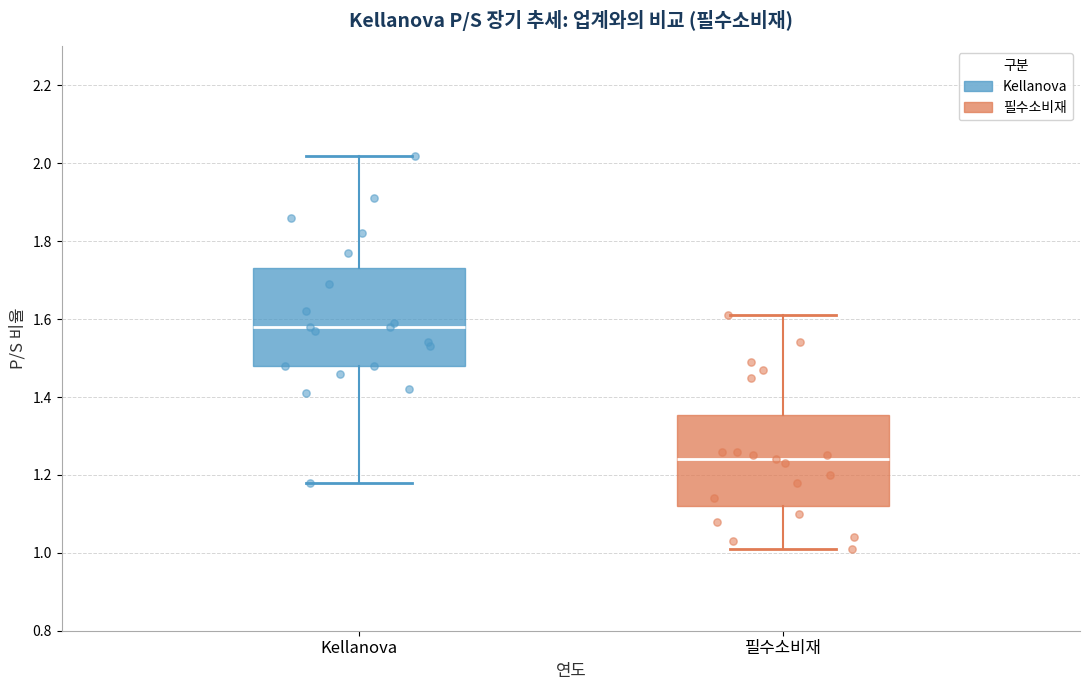

Which box's median line is the highest?

Kellanova